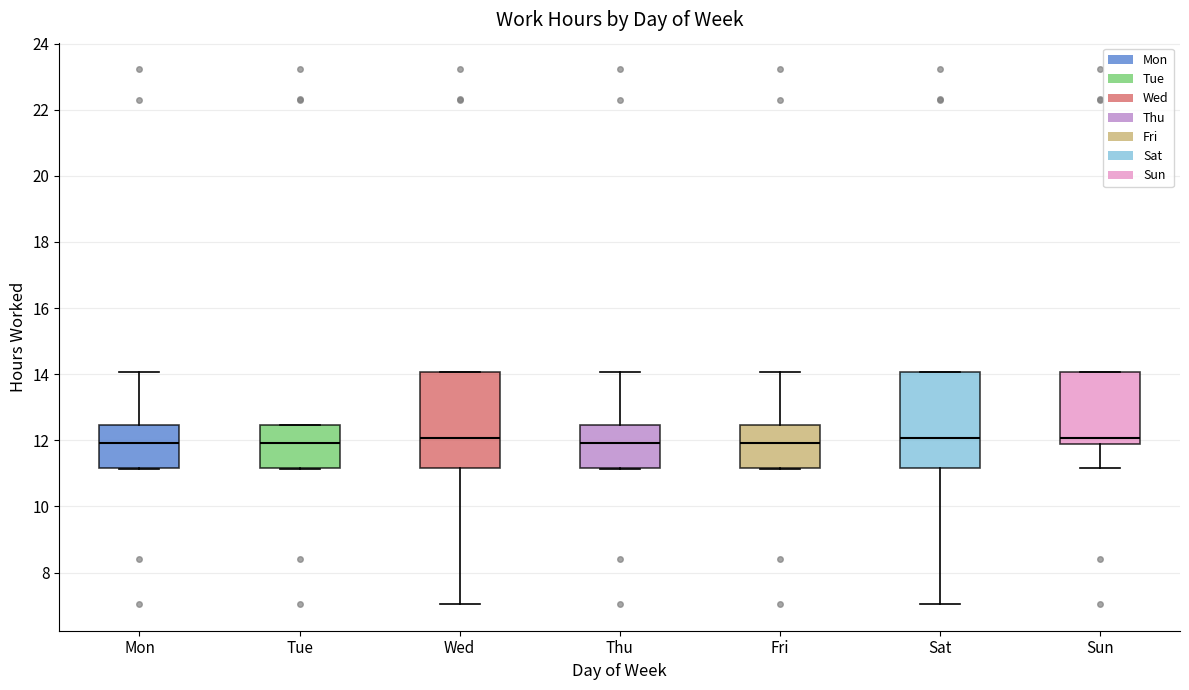

Where does the median line of the box for Sun sit on the y-axis? The values are not printed on the chart, so give them approximately, as read against the axis.

12.0